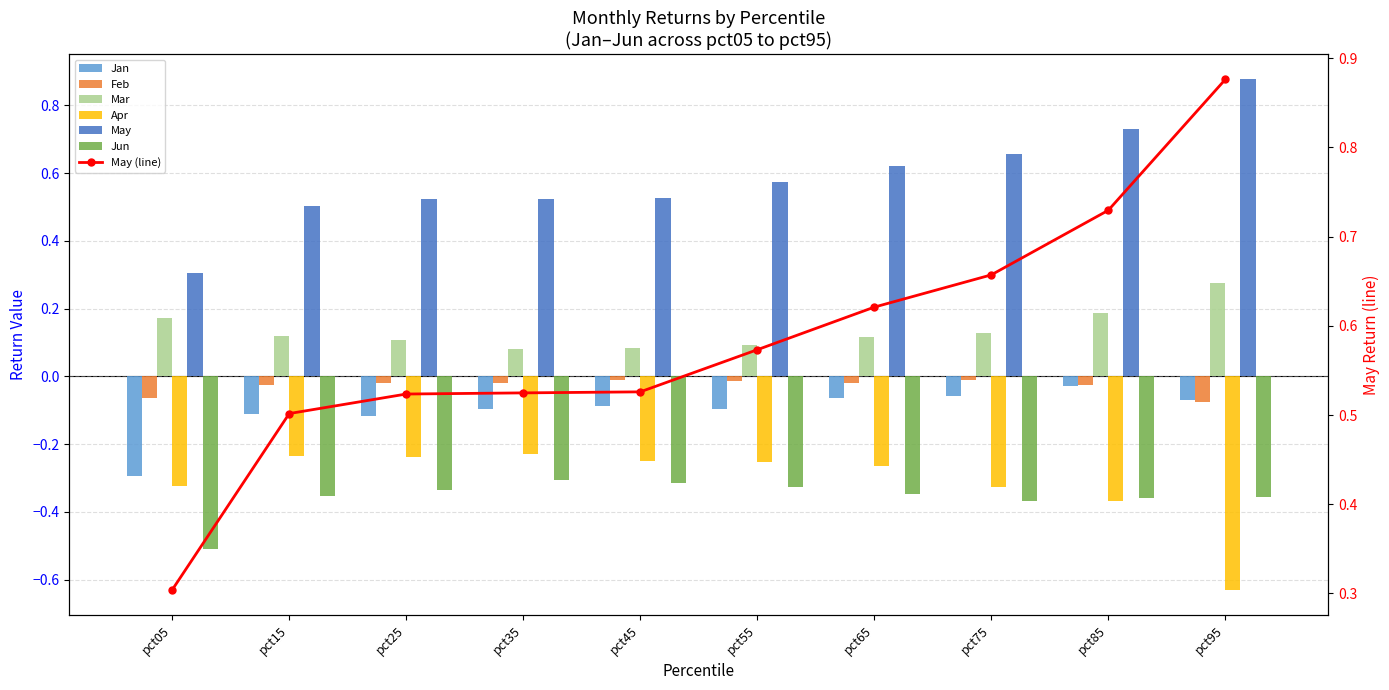

True or false: May has a value of 0.2 at pct25.

False